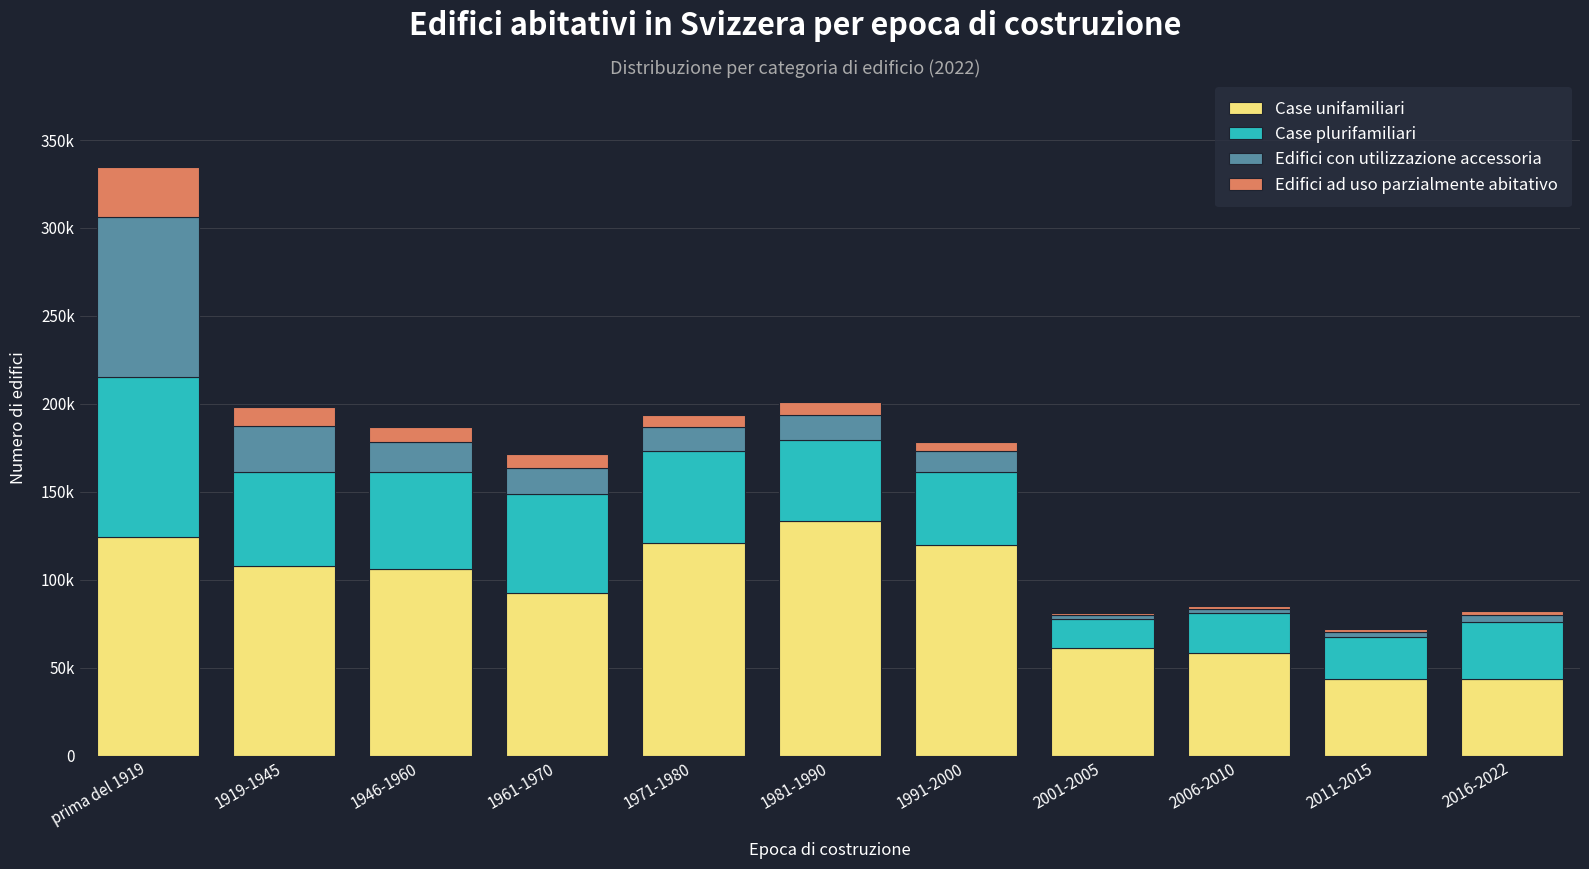

At 2016-2022, list the series in order from smallest to largest.

Edifici ad uso parzialmente abitativo, Edifici con utilizzazione accessoria, Case plurifamiliari, Case unifamiliari